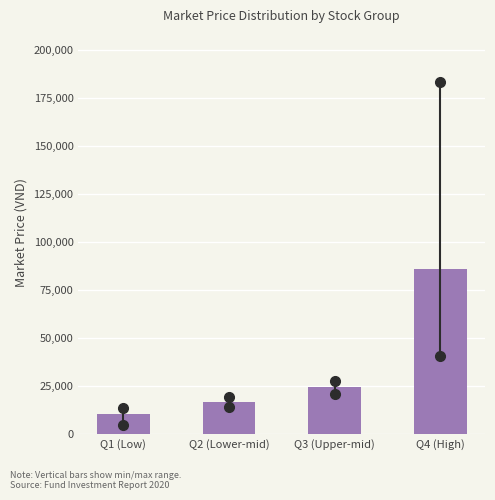

Reading left to right, transcribe all the data shown in this chart.

10520.0	16558.3	24370.0	86116.7